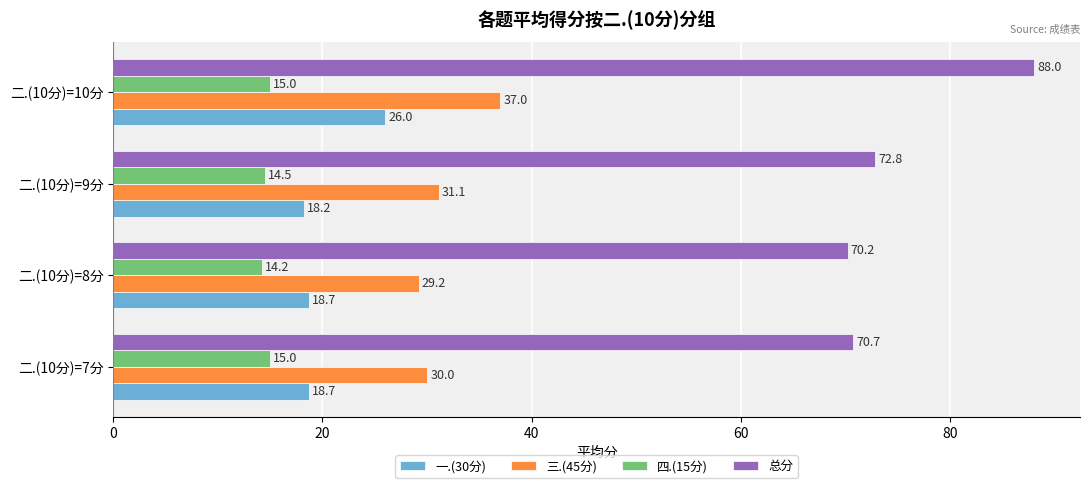

At which category is the sum across all series the highest?

二.(10分)=10分